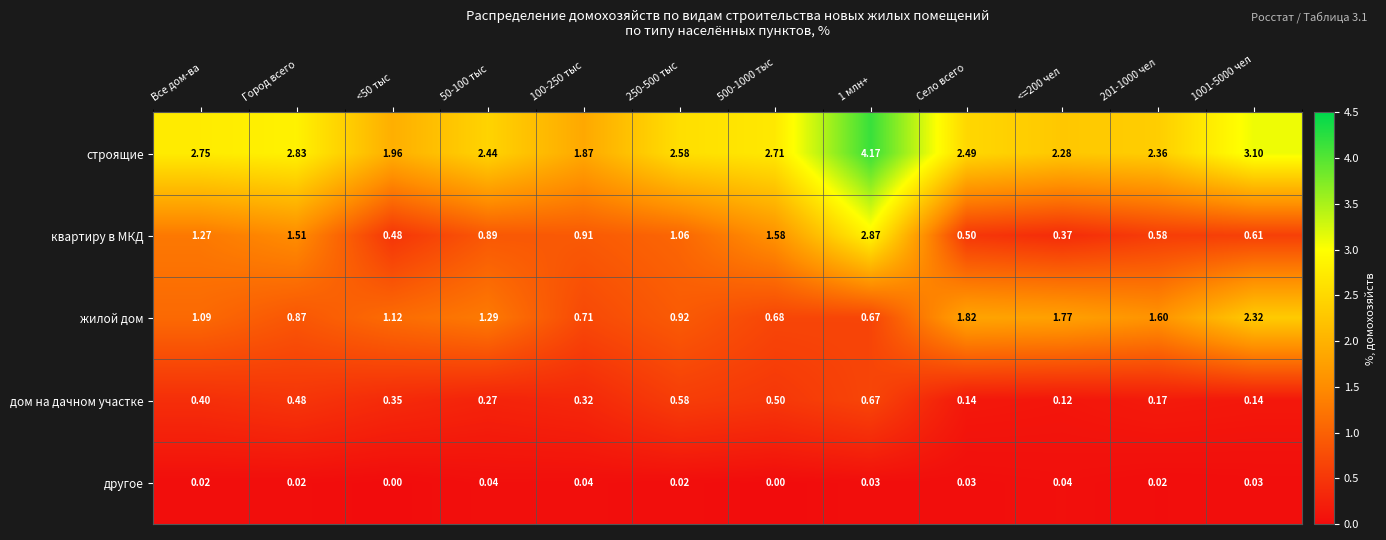

Count the number of categories in the chart.

12